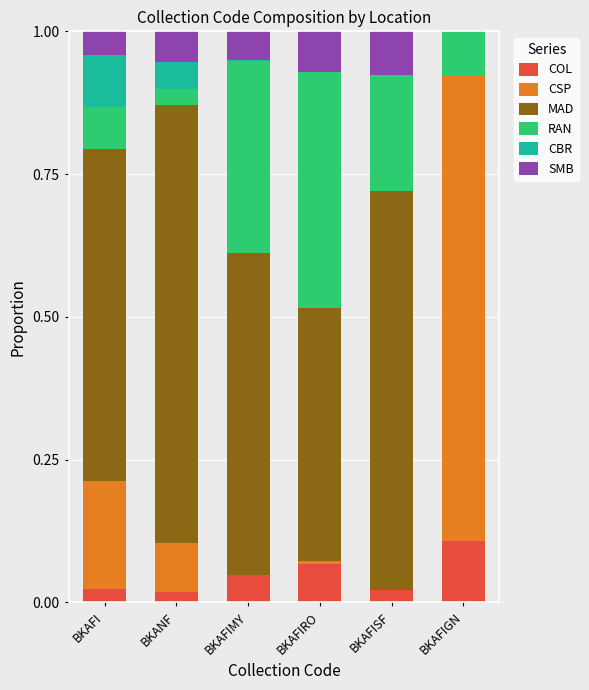

Does the chart contain stacked bars?

Yes